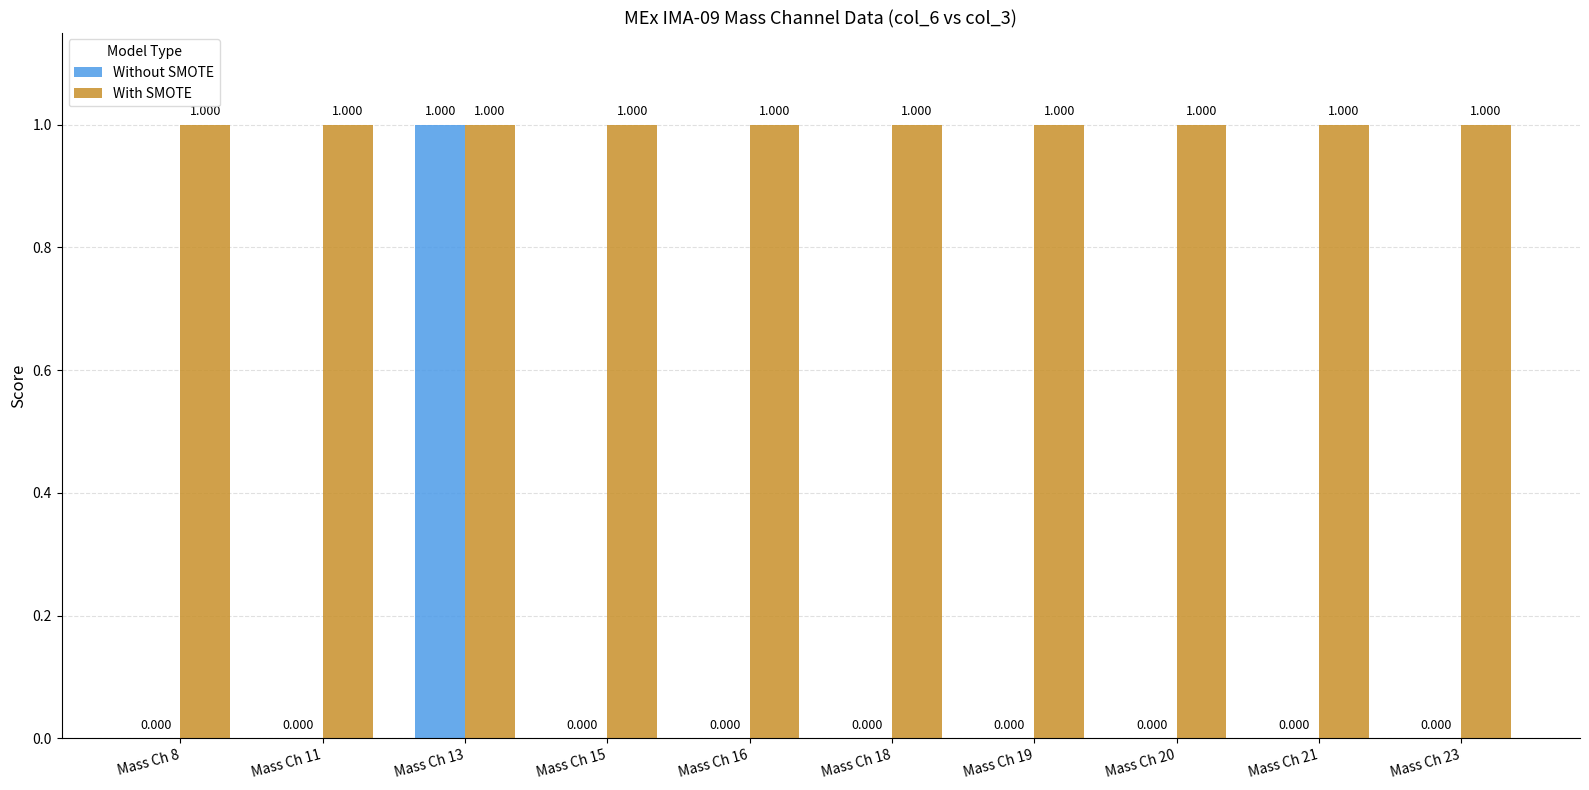

Which category has the highest value in the Without SMOTE series?

Mass Ch 13